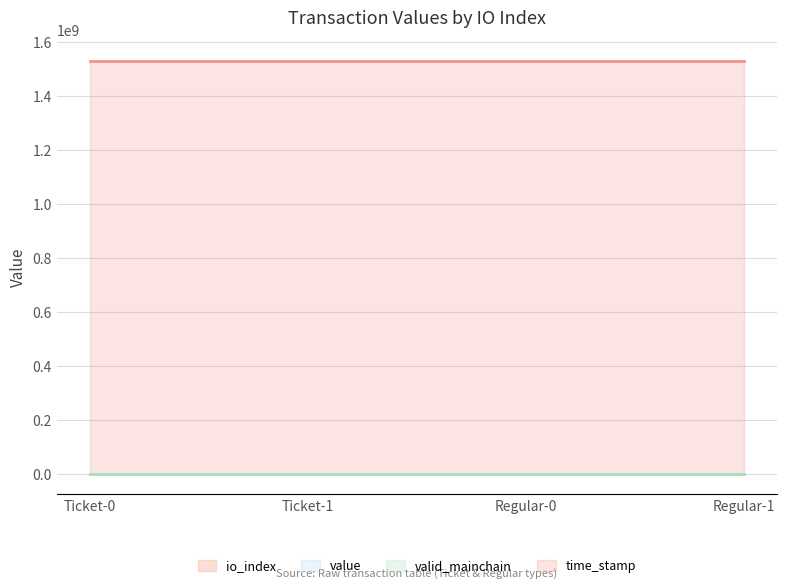

True or false: time_stamp and io_index cross at least once.

False